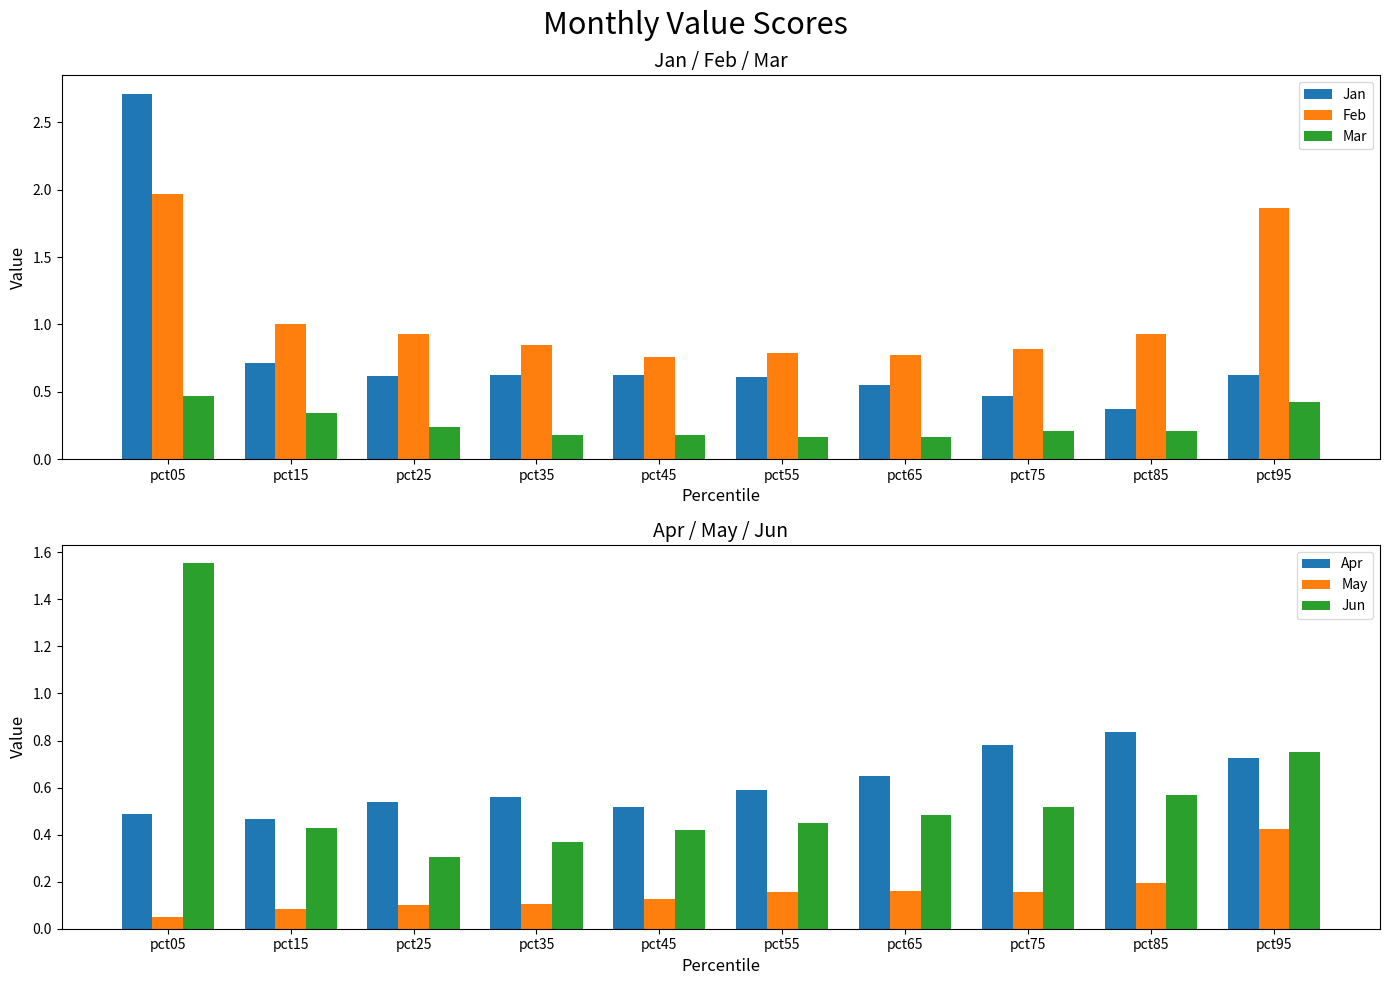

Which series has the largest range (max minus min)?

Jan